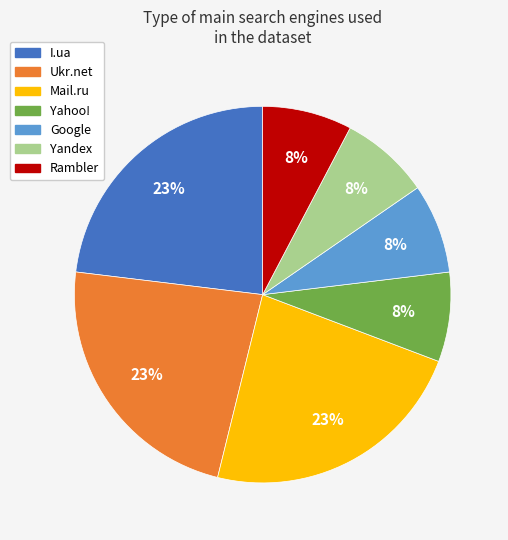

True or false: I.ua accounts for 23% of the total.

True